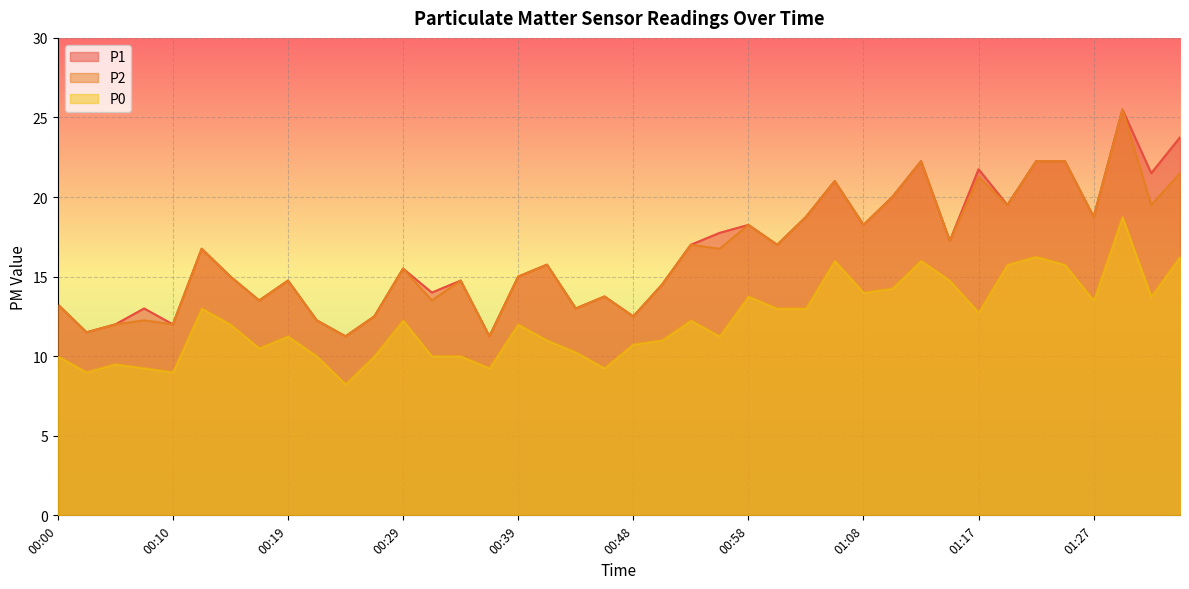

At which category is the sum across all series the highest?

01:29